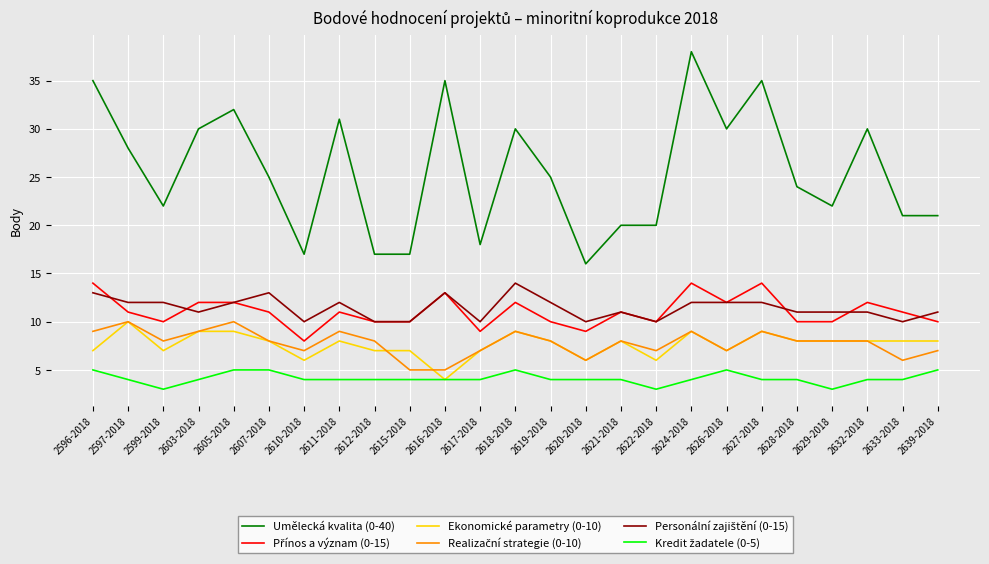

Which series changed the most between 2603-2018 and 2610-2018?

Umělecká kvalita (0-40)